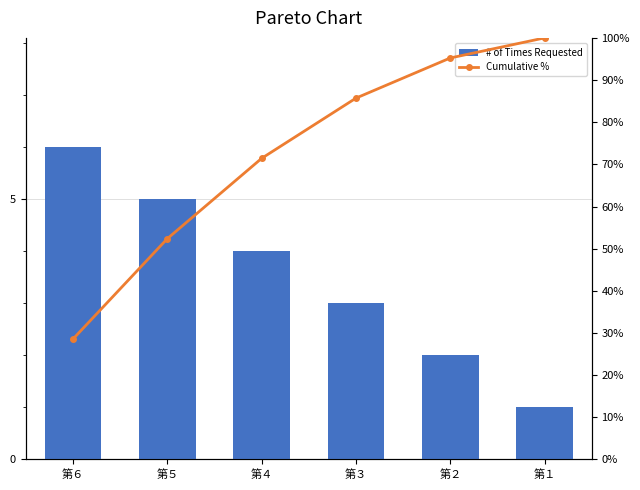

What is the sum of the Cumulative % values at 第６ and 第４?

100.0